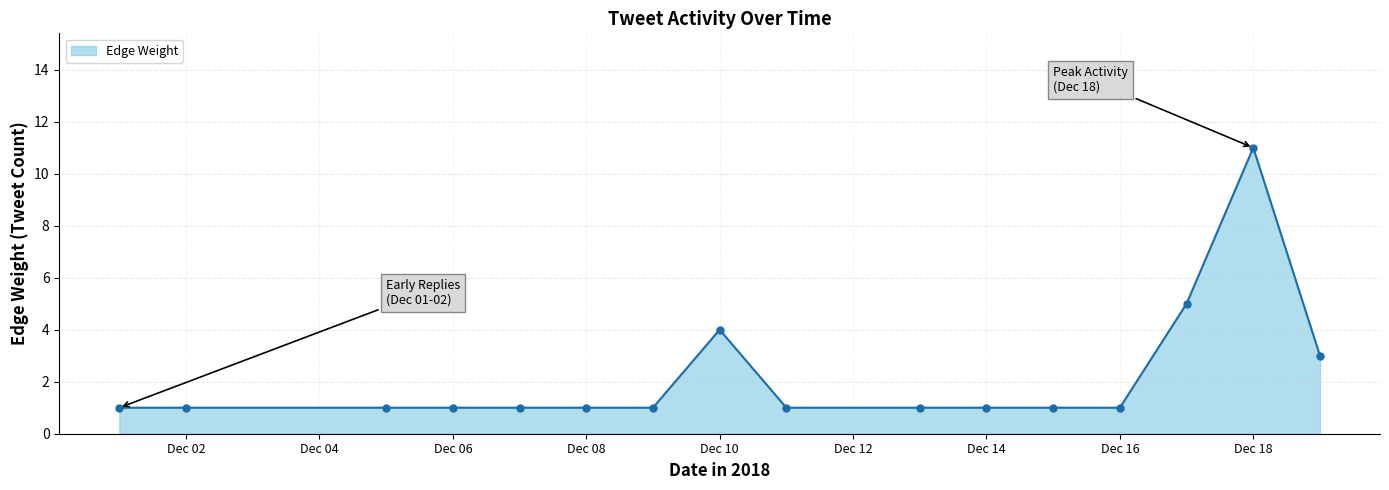

True or false: there are more than 1 points higher than both neighbors.

True